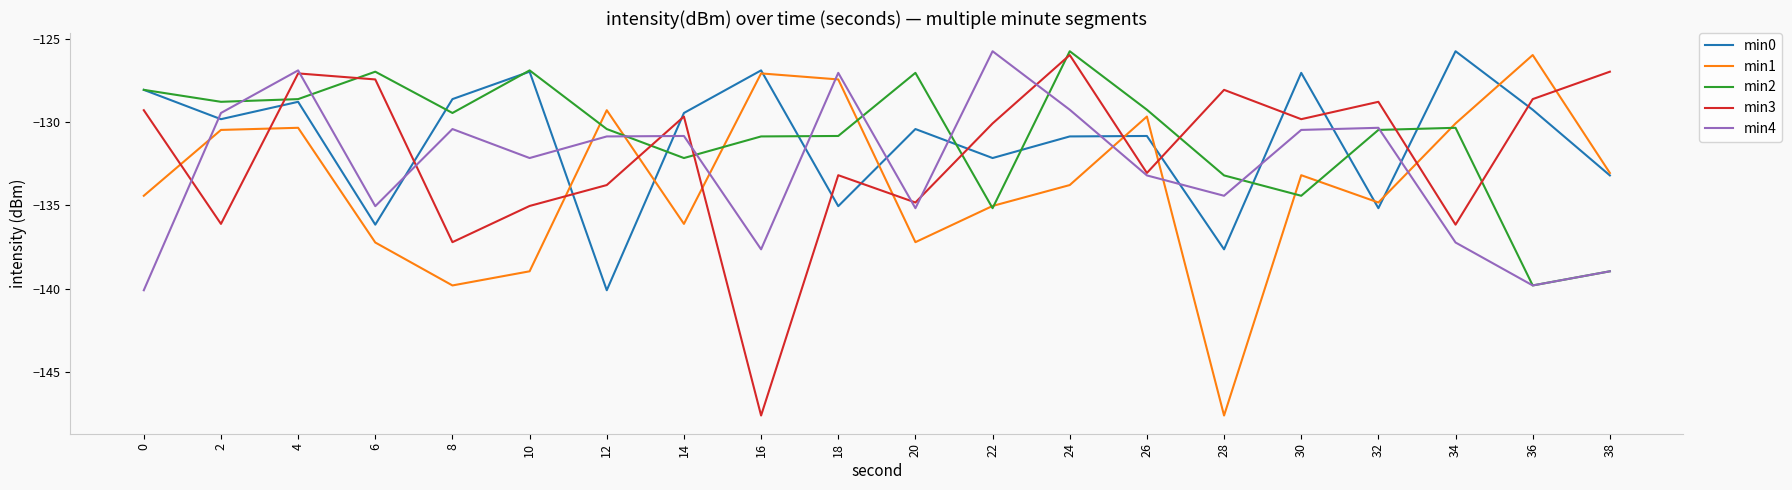

Between which two adjacent categories do min1 and min3 first intersect?

0 and 2